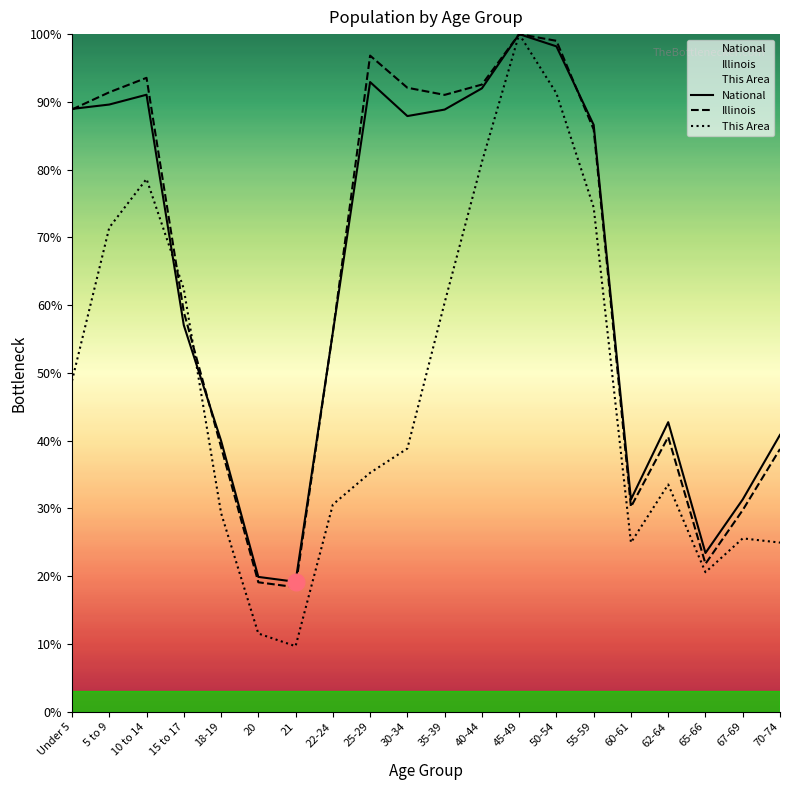

Is the value of This Area at 60-61 greater than the value of Illinois at 55-59?

No